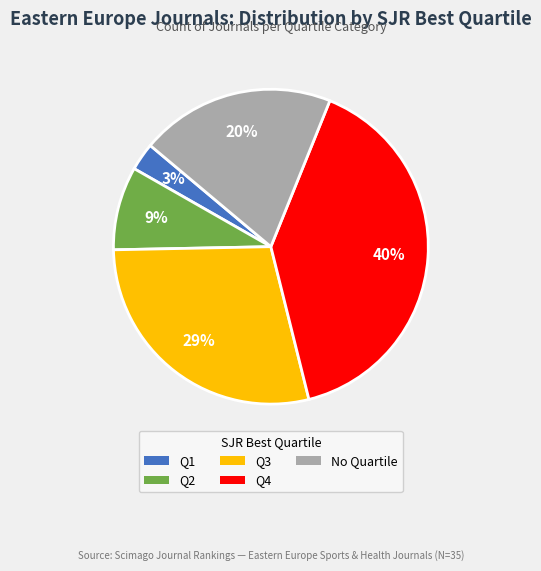

What is the smallest slice in the pie chart?

Q1